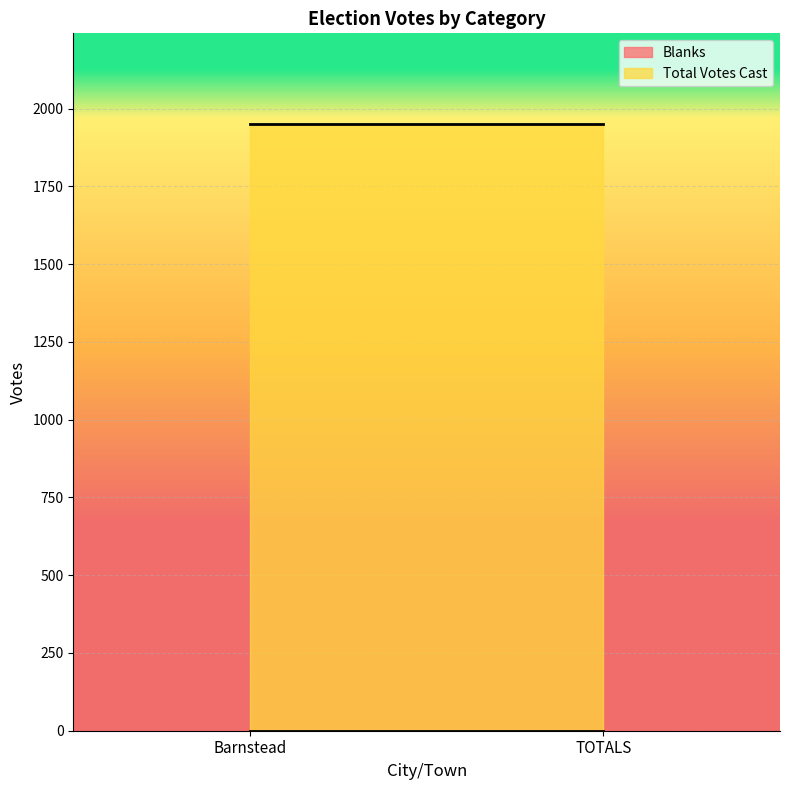

What is the difference between the highest and lowest values at TOTALS?

1950